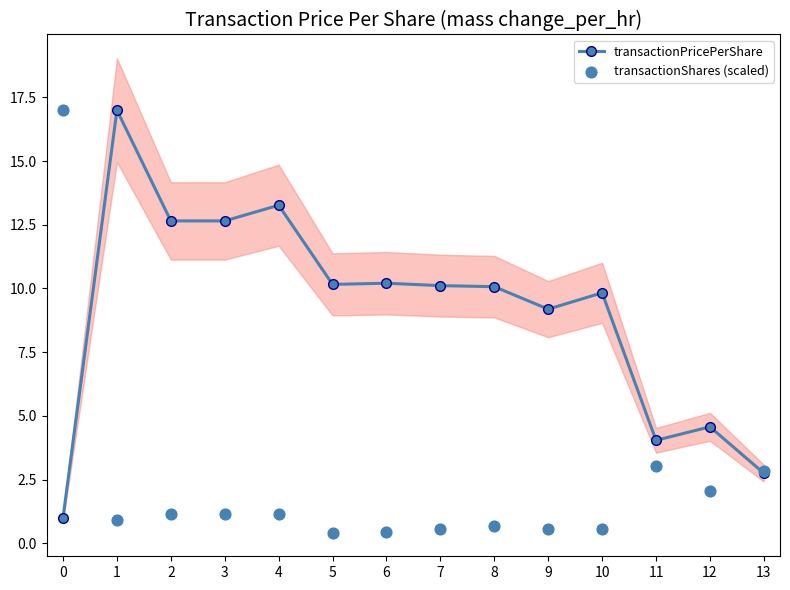

Which series reaches the maximum Y coordinate?

transactionPricePerShare